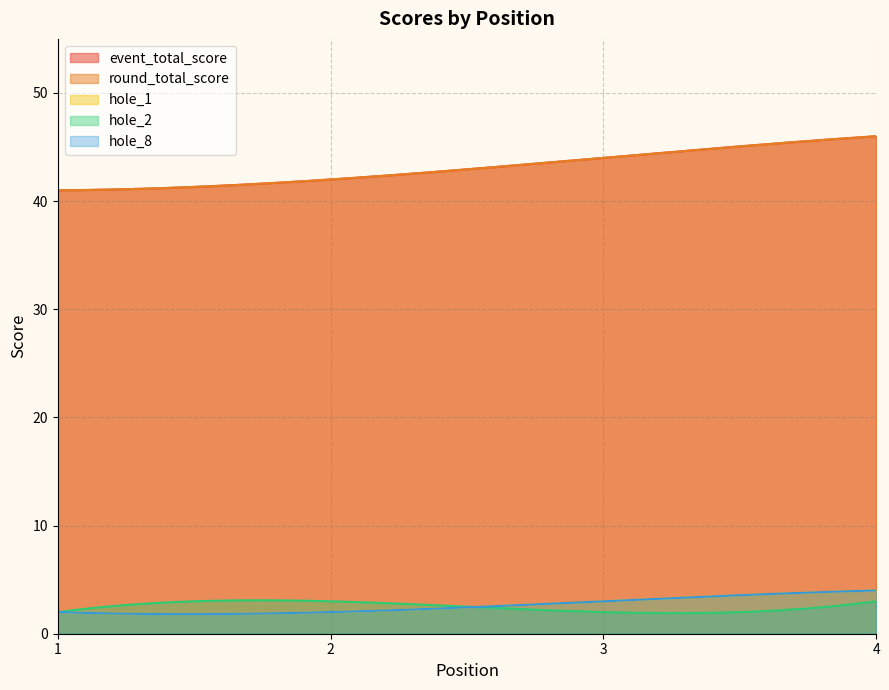

Where is round_total_score nearest to the value 43?

2